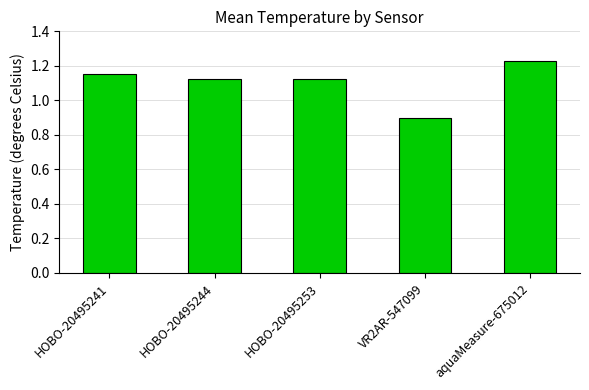

What is the difference between the maximum and second lowest values?

0.1